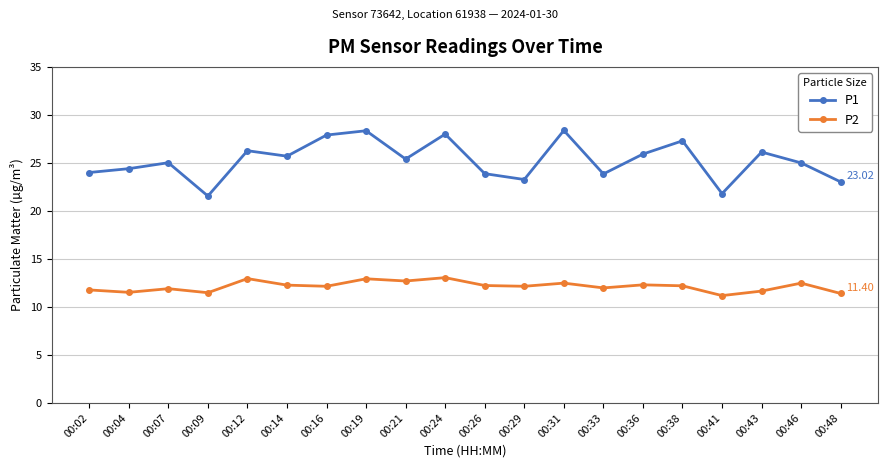

In P1, how many points are lower than both neighbors (excluding endpoints)?

6